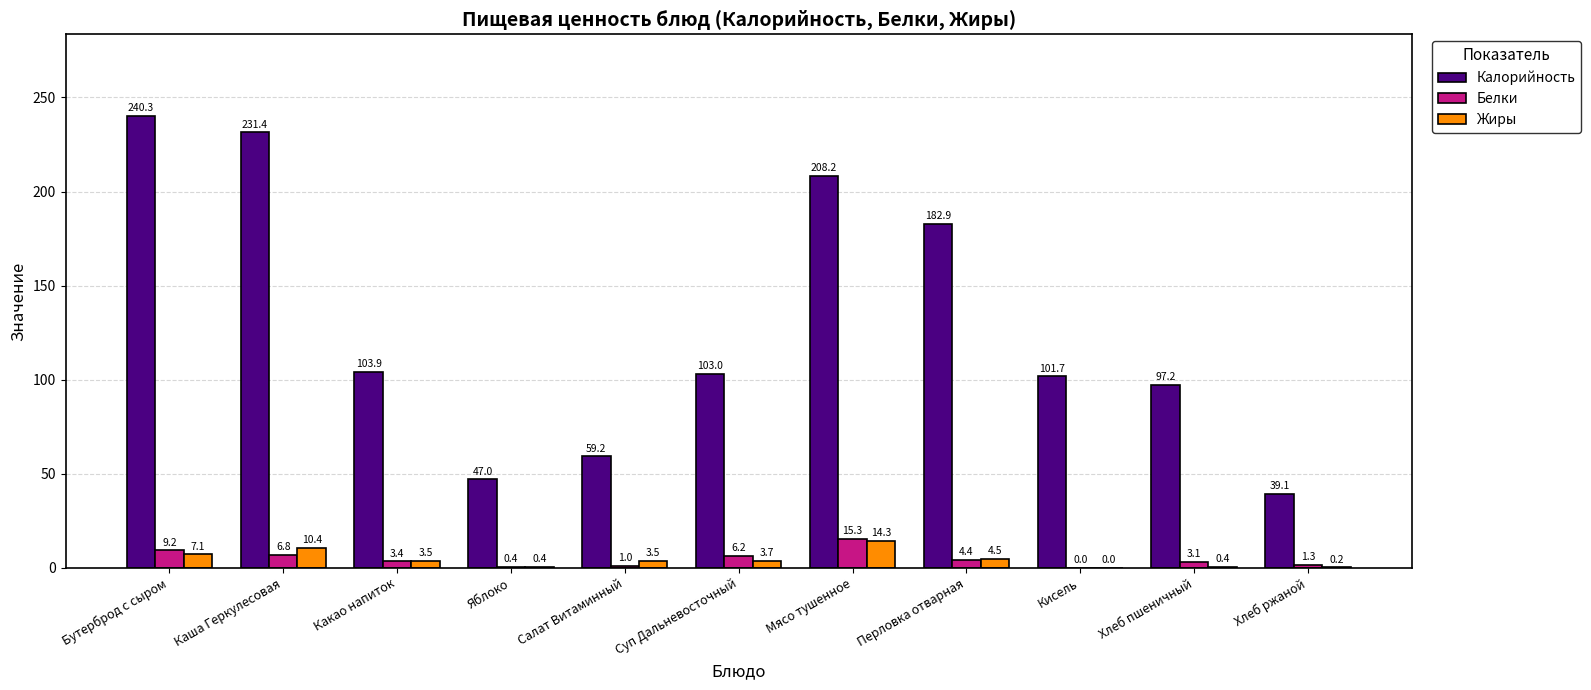

Is the value of Белки at Кисель greater than the value of Калорийность at Яблоко?

No